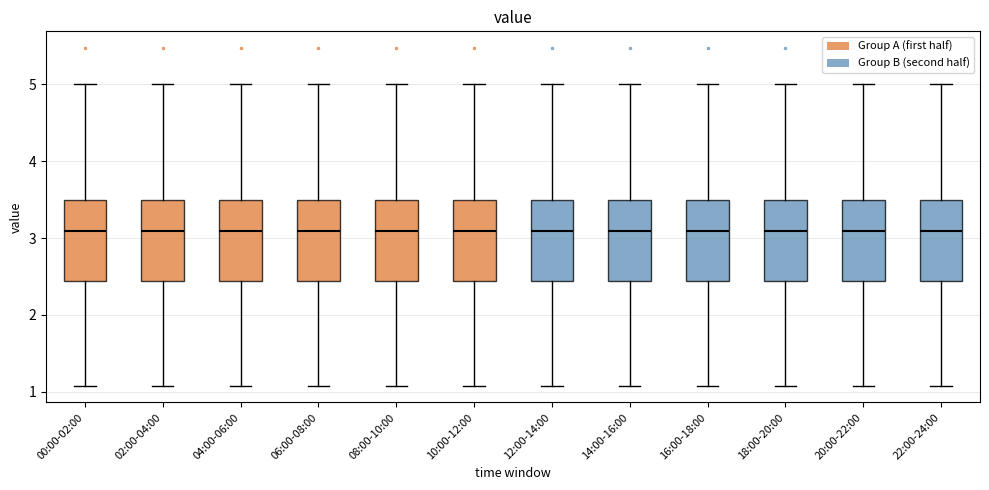

Reading left to right, read every box against the y-axis: the position of its median line, the range the box covers, and the ends of its whiskers. The values are not printed on the chart, so give them approximately, as read against the axis.

00:00-02:00: median 3.1, box 2.4 to 3.5, whiskers 1.1 to 5.0
02:00-04:00: median 3.1, box 2.4 to 3.5, whiskers 1.1 to 5.0
04:00-06:00: median 3.1, box 2.4 to 3.5, whiskers 1.1 to 5.0
06:00-08:00: median 3.1, box 2.4 to 3.5, whiskers 1.1 to 5.0
08:00-10:00: median 3.1, box 2.4 to 3.5, whiskers 1.1 to 5.0
10:00-12:00: median 3.1, box 2.4 to 3.5, whiskers 1.1 to 5.0
12:00-14:00: median 3.1, box 2.4 to 3.5, whiskers 1.1 to 5.0
14:00-16:00: median 3.1, box 2.4 to 3.5, whiskers 1.1 to 5.0
16:00-18:00: median 3.1, box 2.4 to 3.5, whiskers 1.1 to 5.0
18:00-20:00: median 3.1, box 2.4 to 3.5, whiskers 1.1 to 5.0
20:00-22:00: median 3.1, box 2.4 to 3.5, whiskers 1.1 to 5.0
22:00-24:00: median 3.1, box 2.4 to 3.5, whiskers 1.1 to 5.0